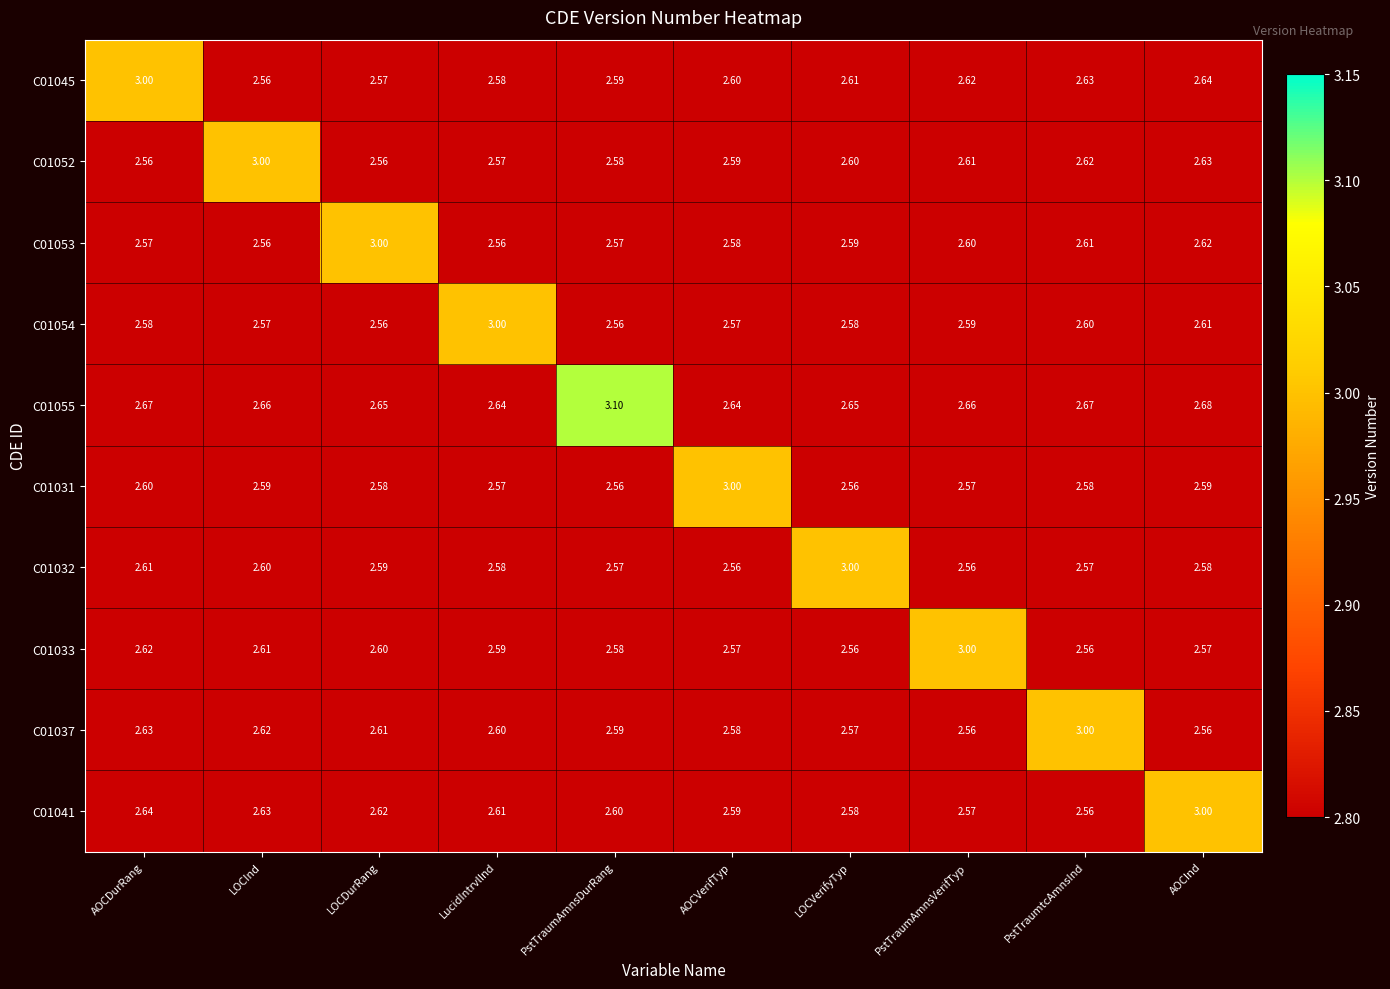

Is the value of C01032 at PstTraumtcAmnsInd greater than the value of C01031 at AOCDurRang?

No